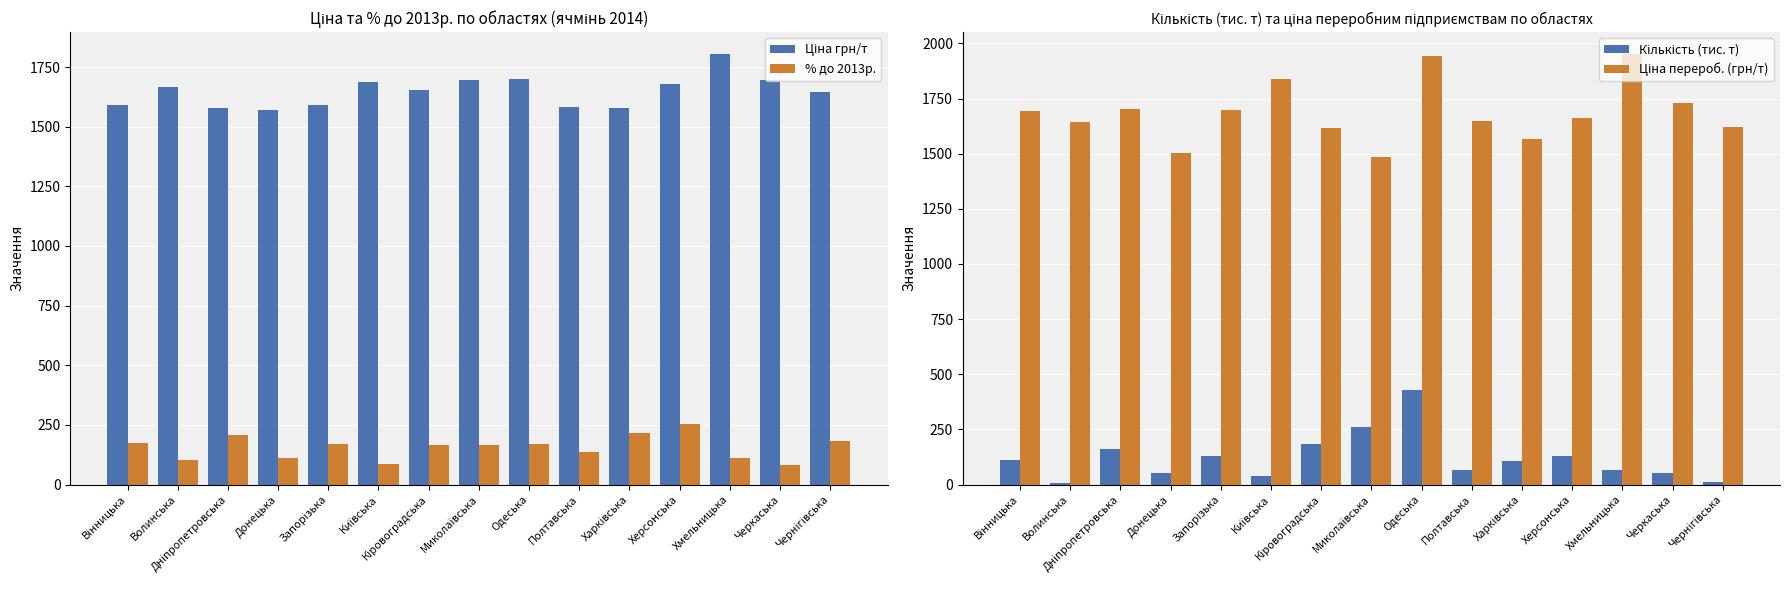

How many groups of bars are there?

15